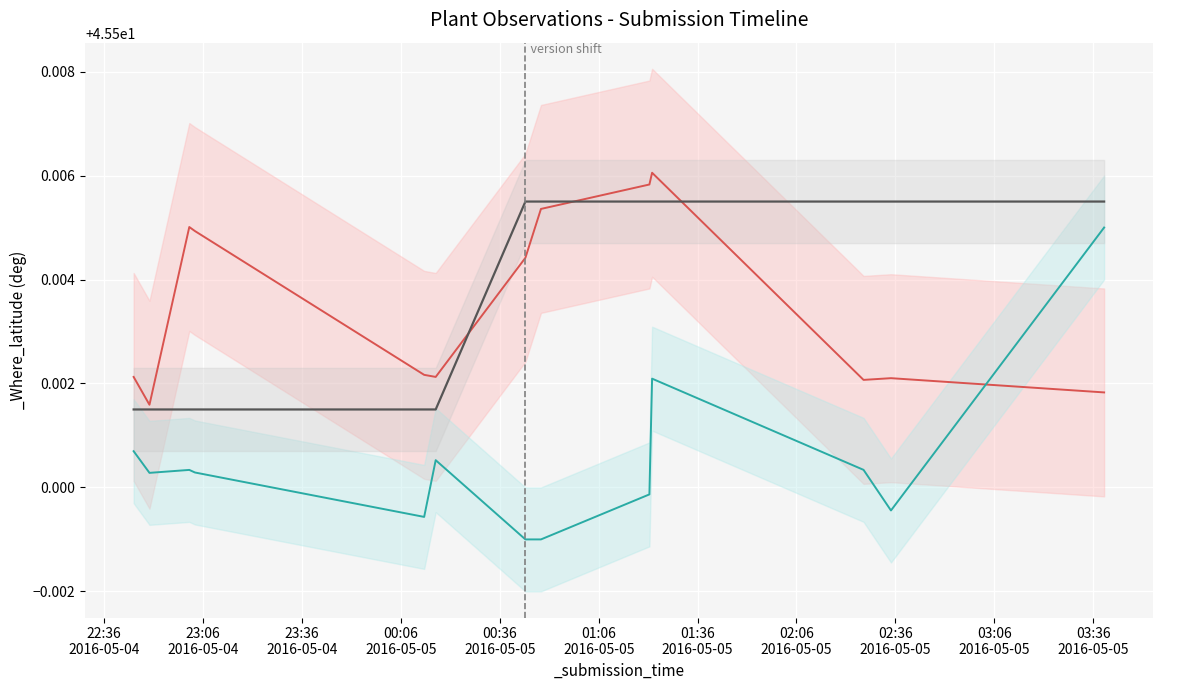

How many _Where_latitude values are between 45 and 46?

13